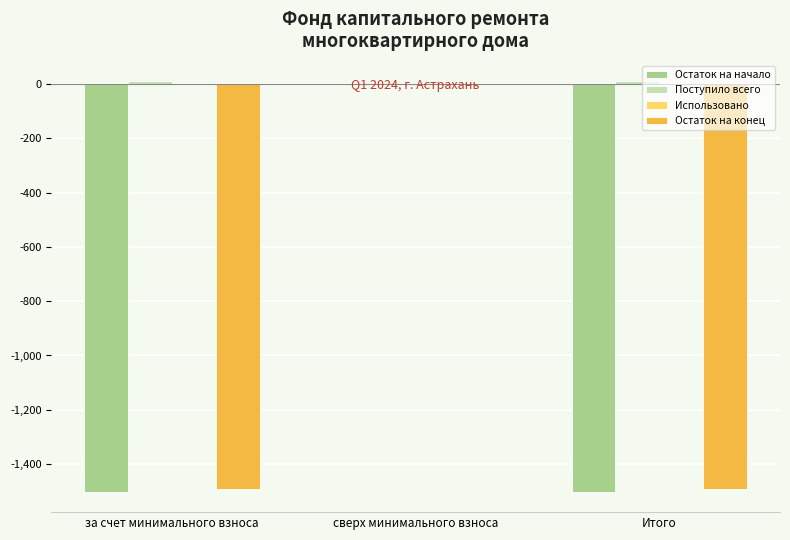

Between за счет минимального взноса and сверх минимального взноса, which series saw the biggest shift?

Остаток на начало